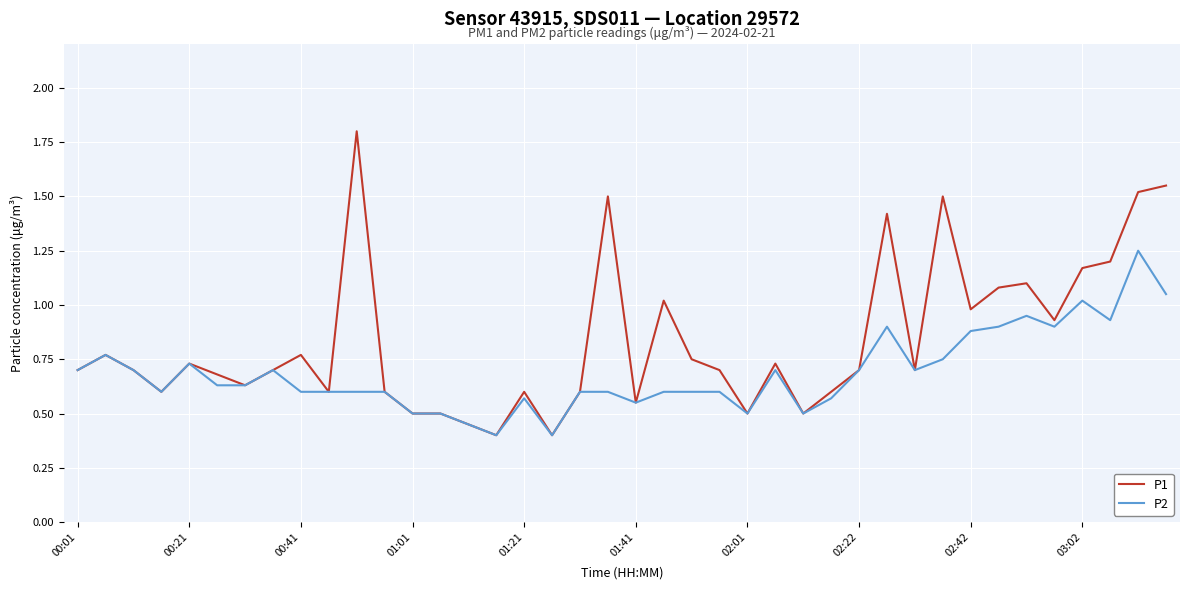

What is the minimum value shown in the chart?

0.4